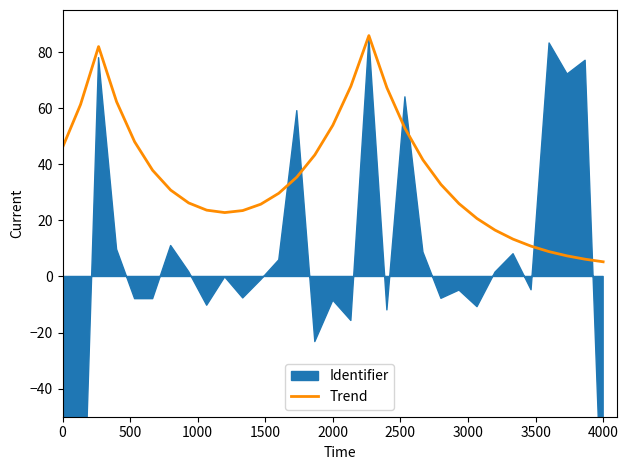

How many values exceed 30?

16